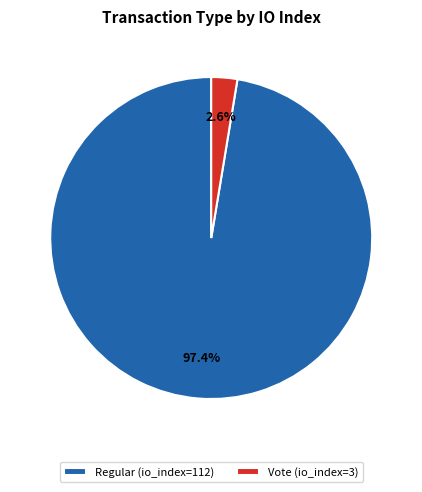

Is there any slice that represents more than half of the pie?

Yes